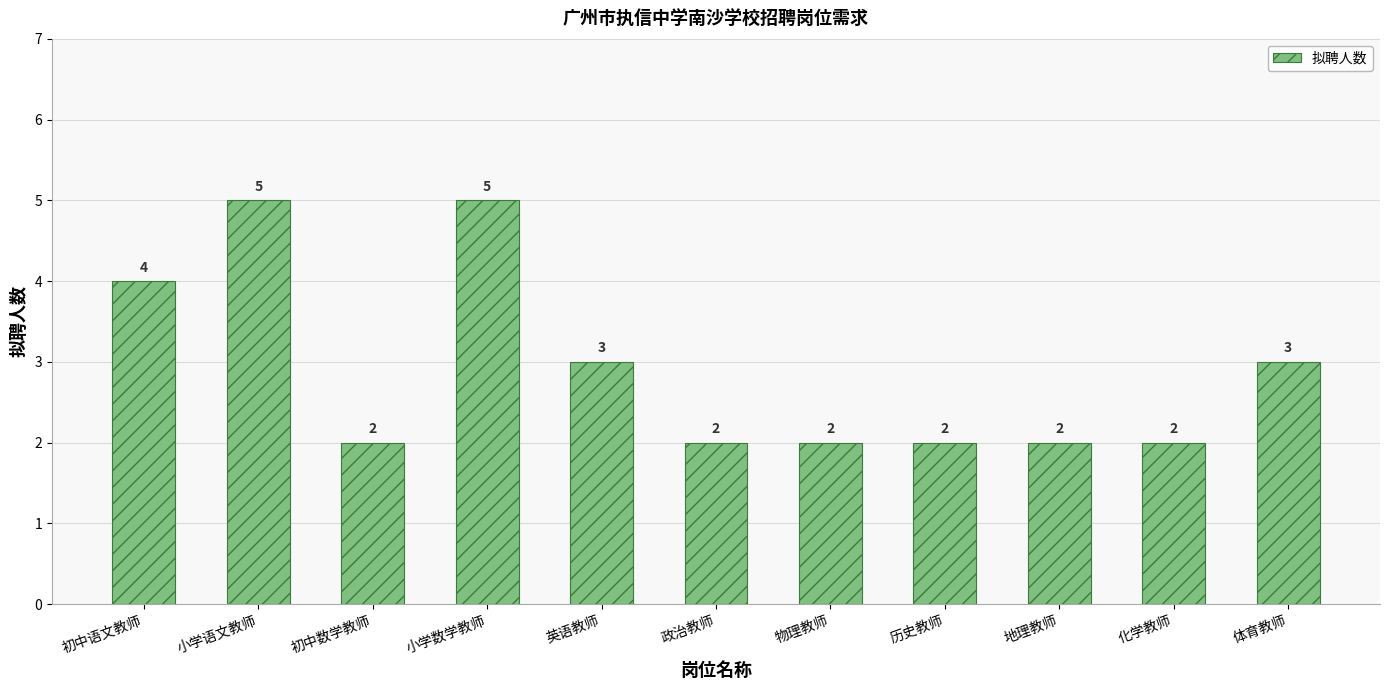

How many values are between 2 and 4?

9